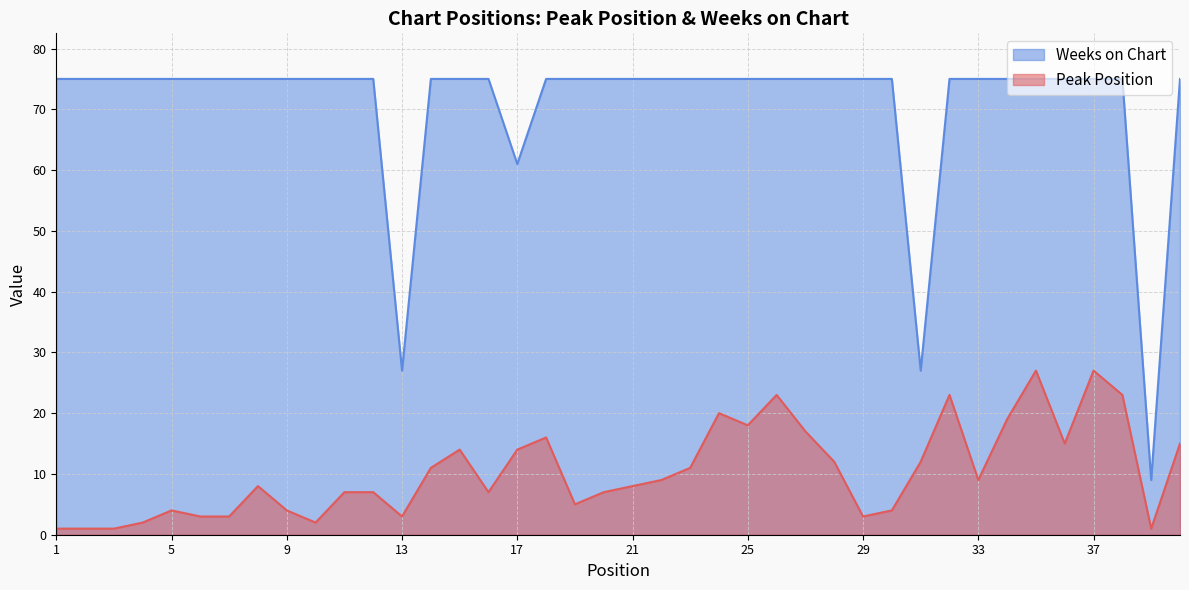

What is the minimum value shown in the chart?

1